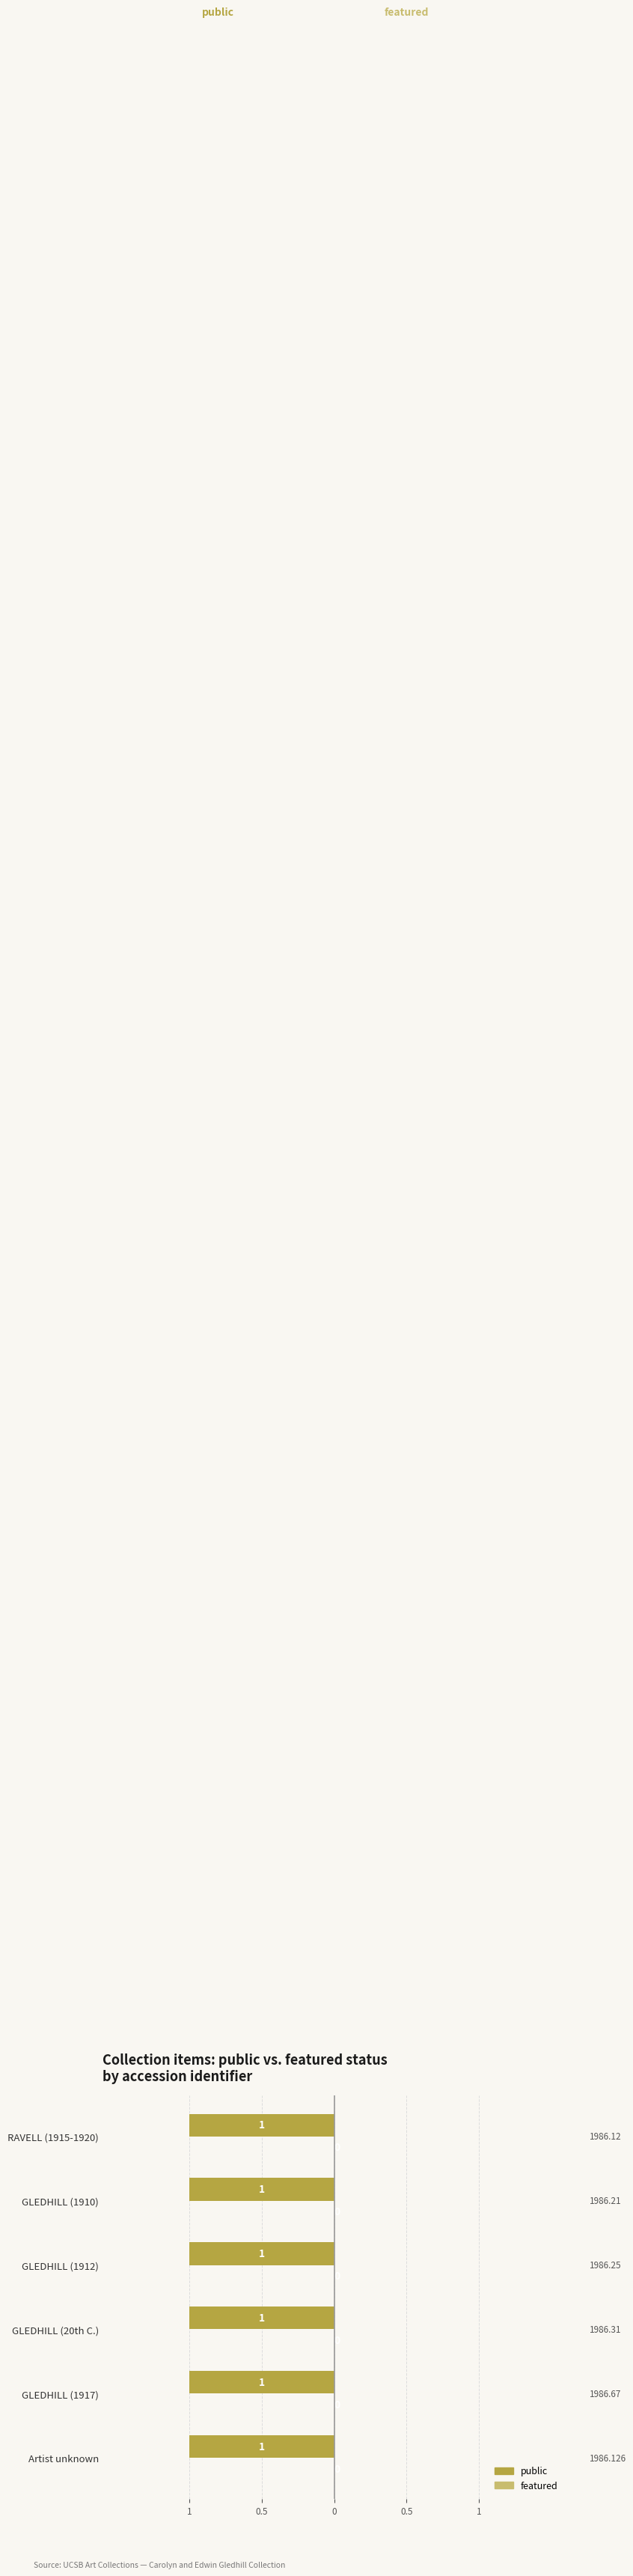

The value of featured at Artist unknown is 0. True or false?

True